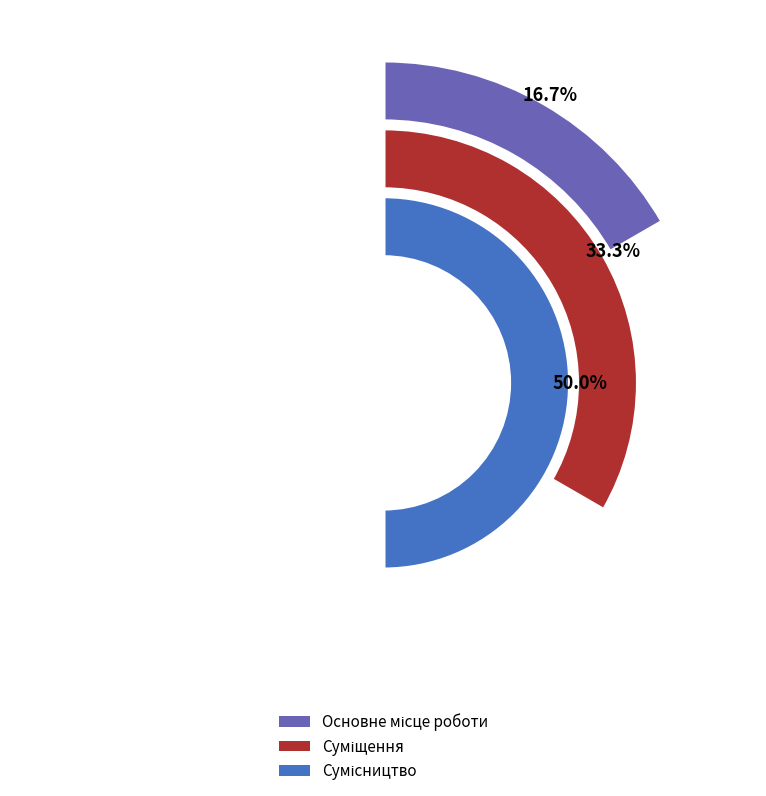

To the nearest percent, what is the average slice percentage?

33%